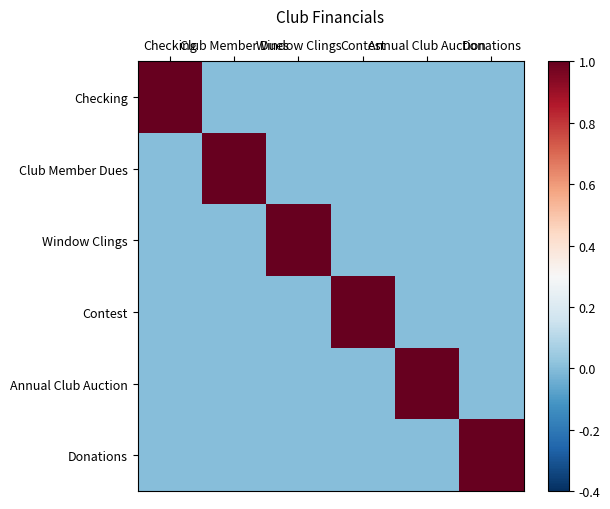

What is the difference between the highest and lowest values at Window Clings?

1